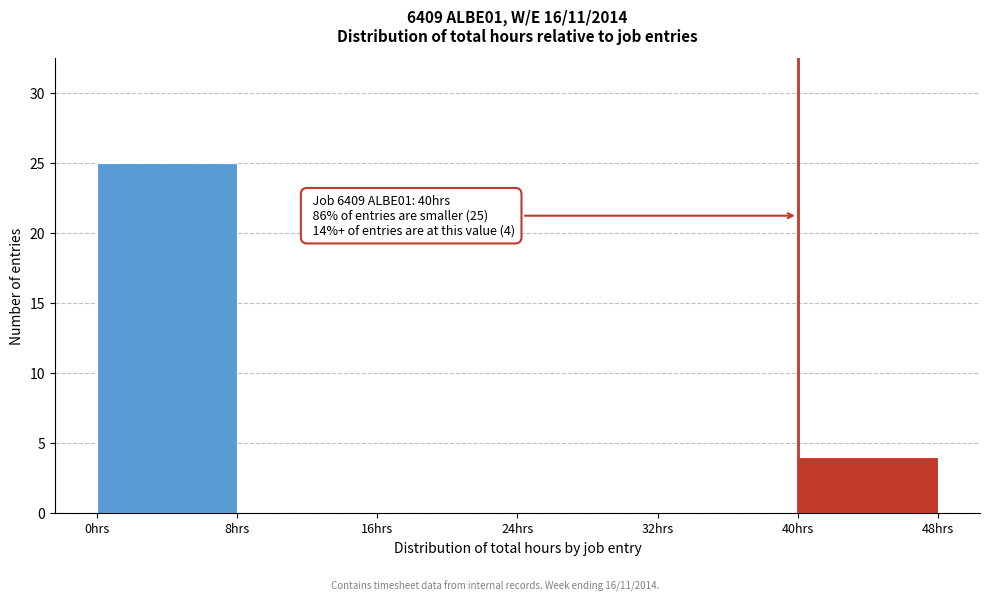

Which range on the x-axis has the tallest bar?

0 to 8